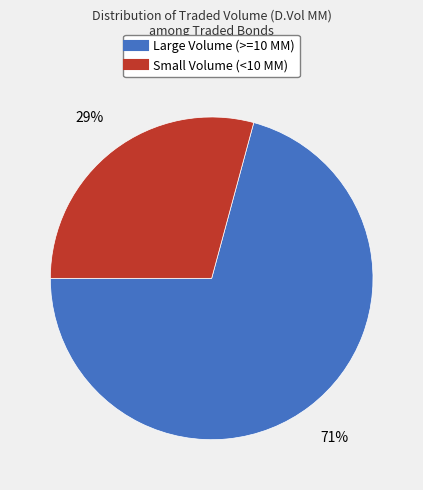

To the nearest percent, what is the difference between the largest and smallest slice percentages?

42%